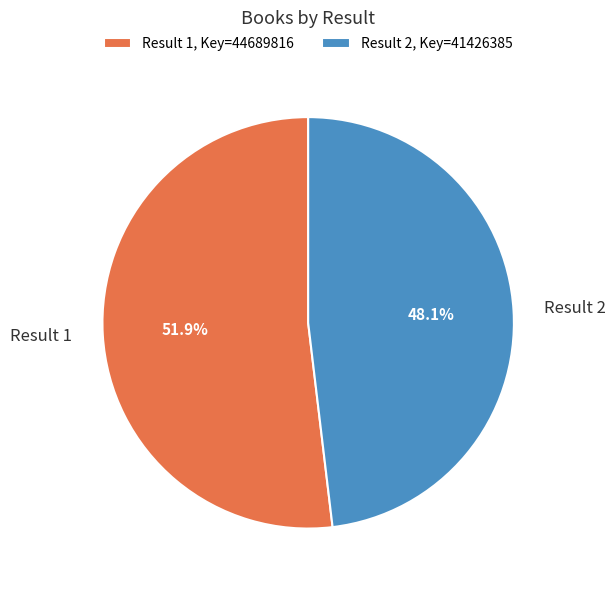

Is the sum of Result 2 and Result 1 greater than half?

Yes